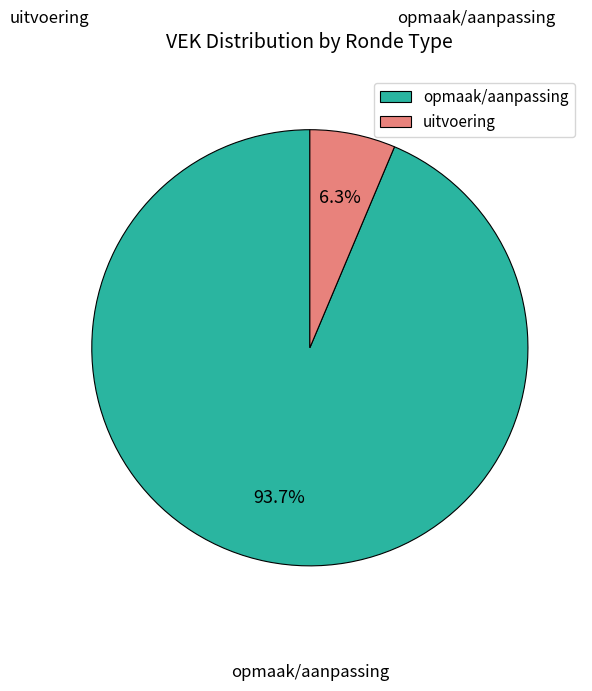

How many segments does this pie chart have?

2